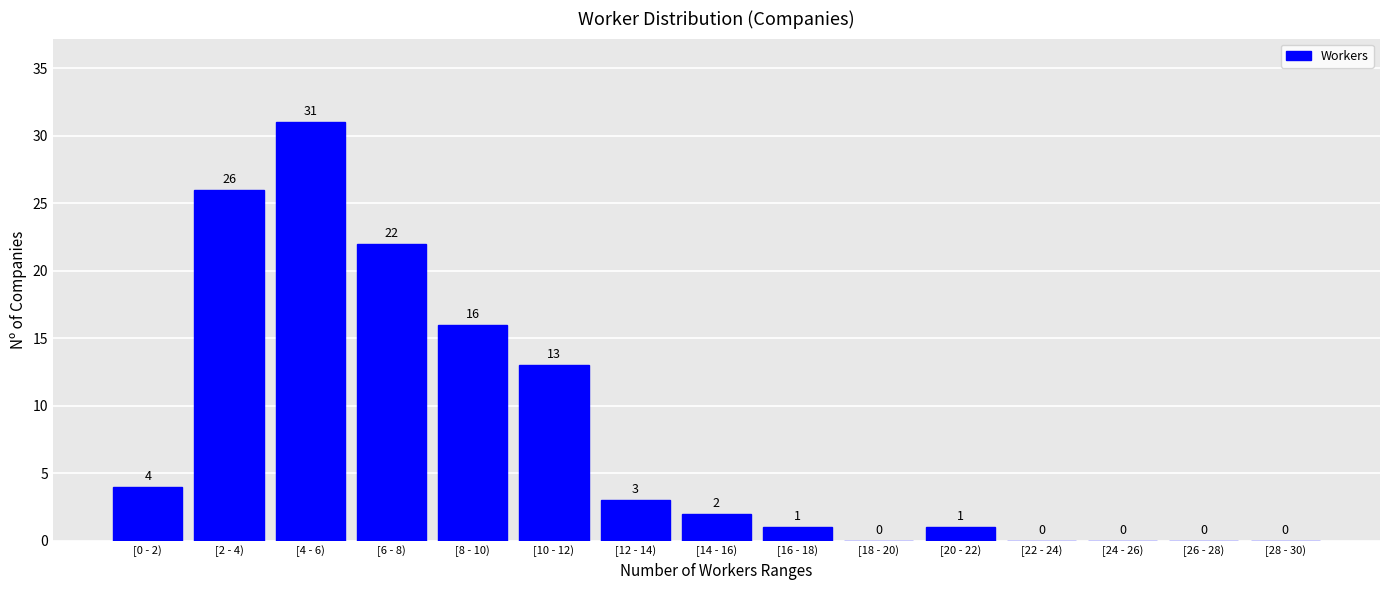

Reading left to right, transcribe all the data shown in this chart.

[0 - 2)=4	[2 - 4)=26	[4 - 6)=31	[6 - 8)=22	[8 - 10)=16	[10 - 12)=13	[12 - 14)=3	[14 - 16)=2	[16 - 18)=1	[18 - 20)=0	[20 - 22)=1	[22 - 24)=0	[24 - 26)=0	[26 - 28)=0	[28 - 30)=0